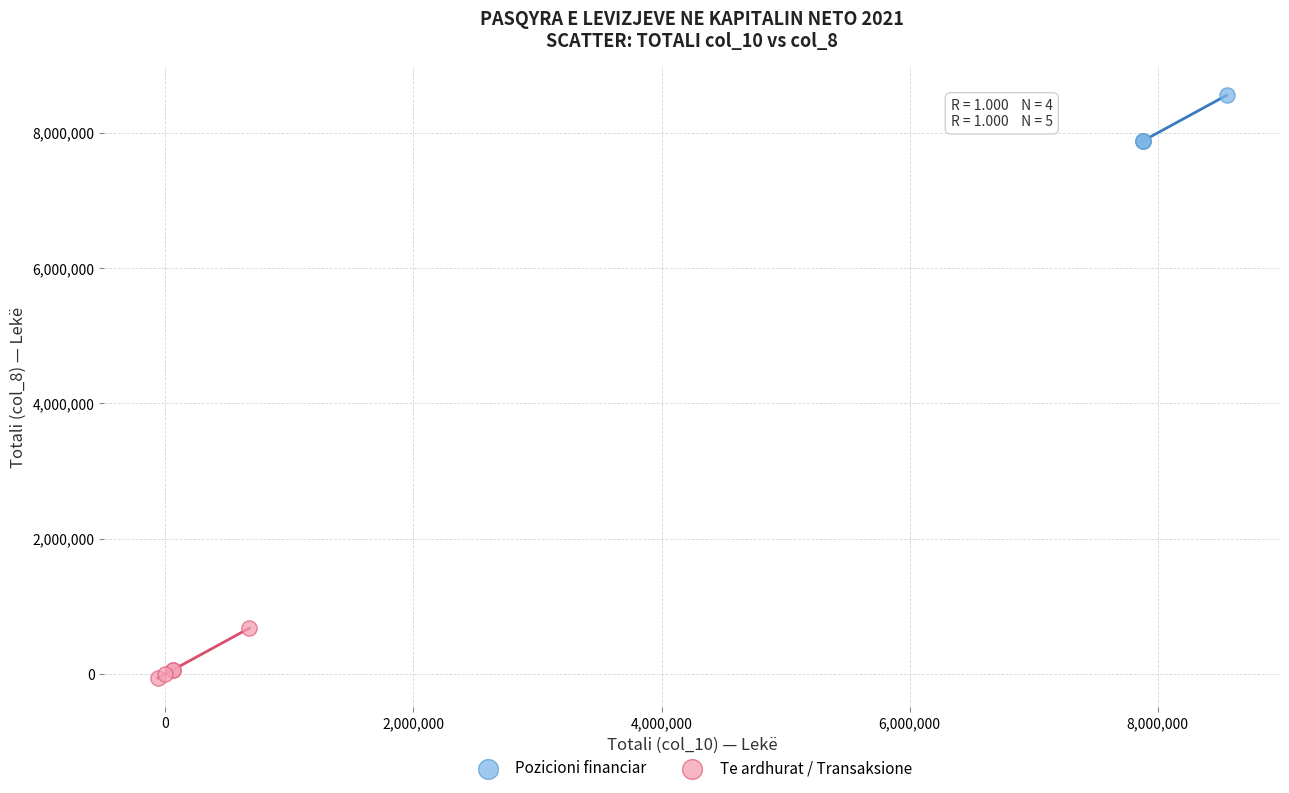

Which series contains the highest Y value?

Pozicioni financiar